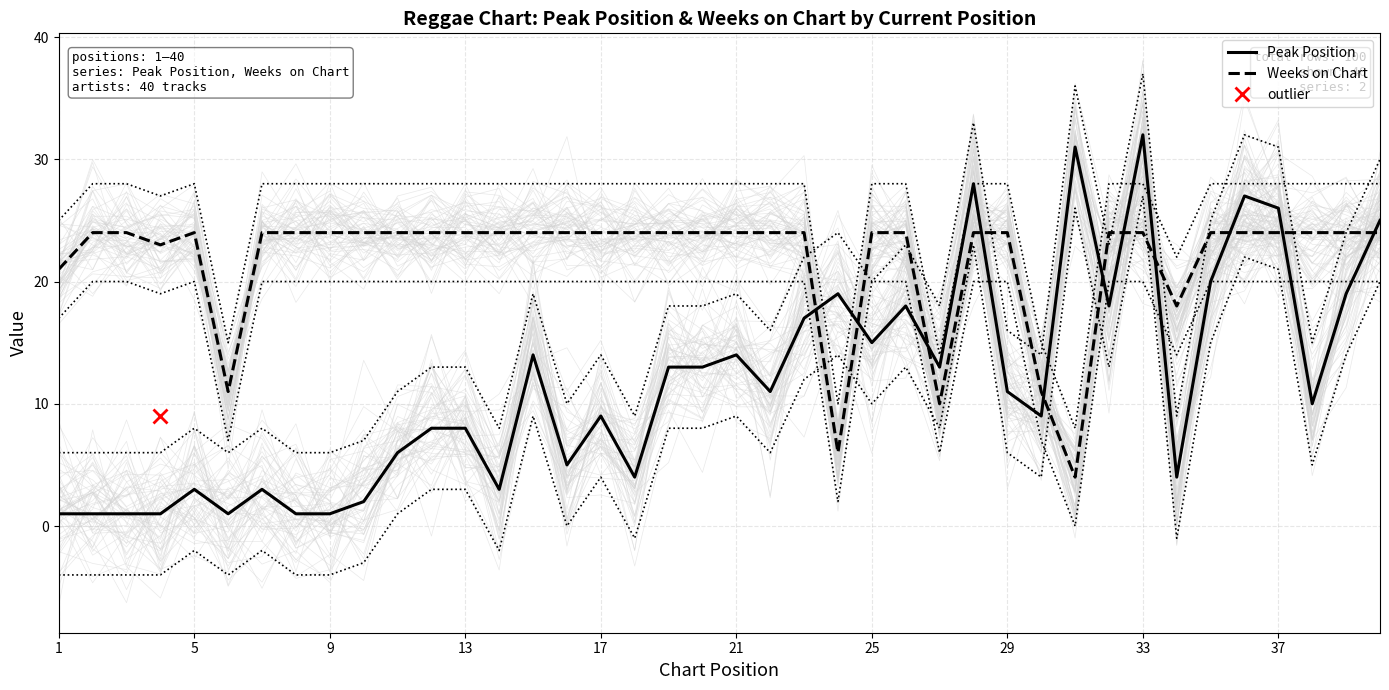

How many intersections are there between Weeks on Chart and Peak Position?

11